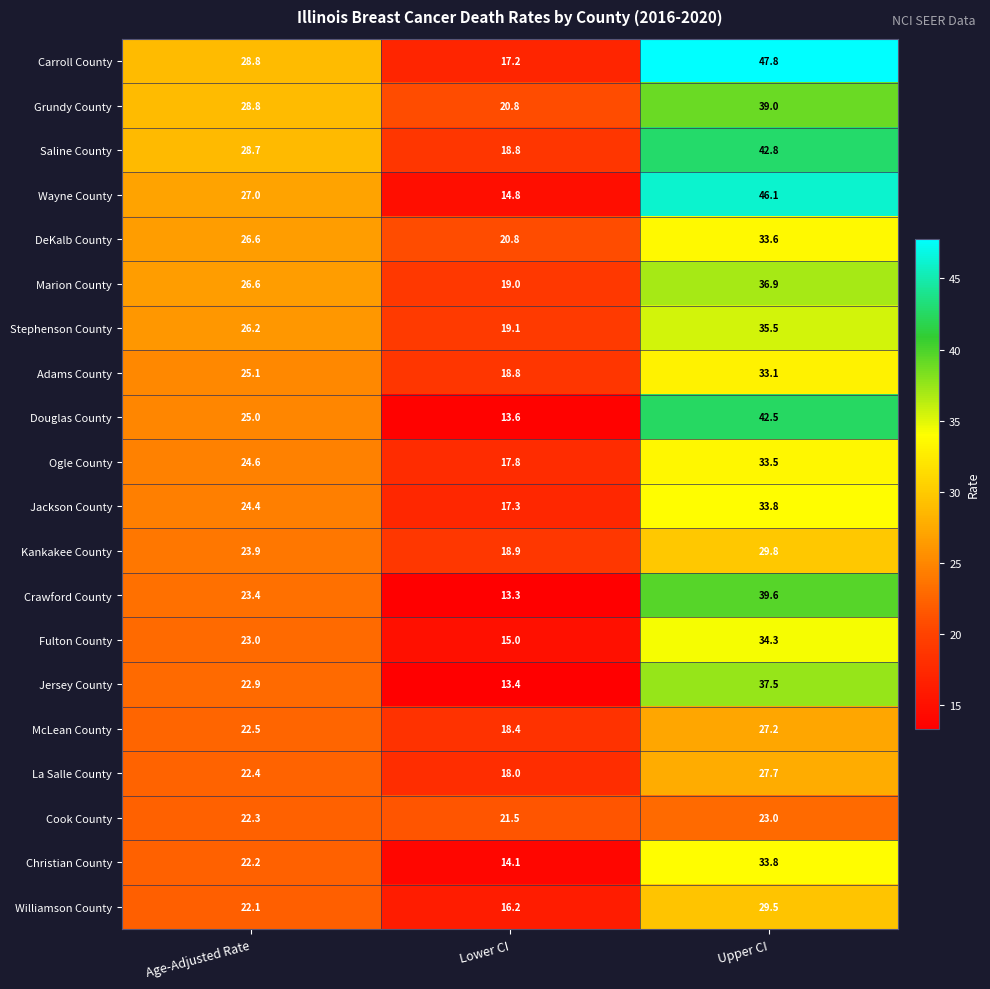

Rank the categories by Jackson County value from lowest to highest.

Lower CI, Age-Adjusted Rate, Upper CI